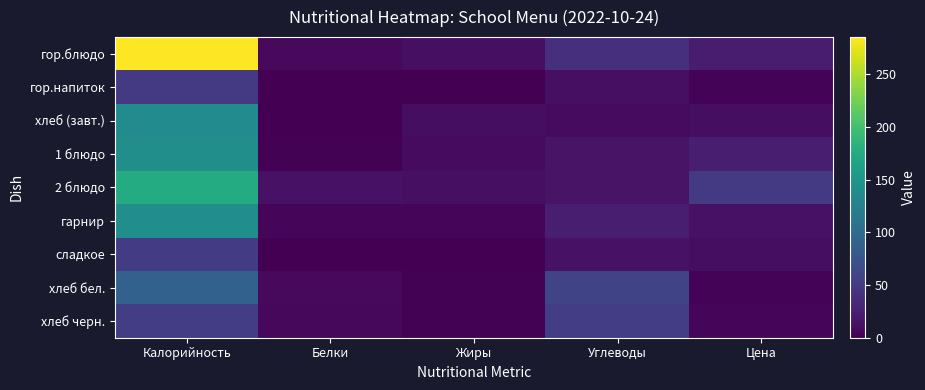

Count the number of categories in the chart.

5